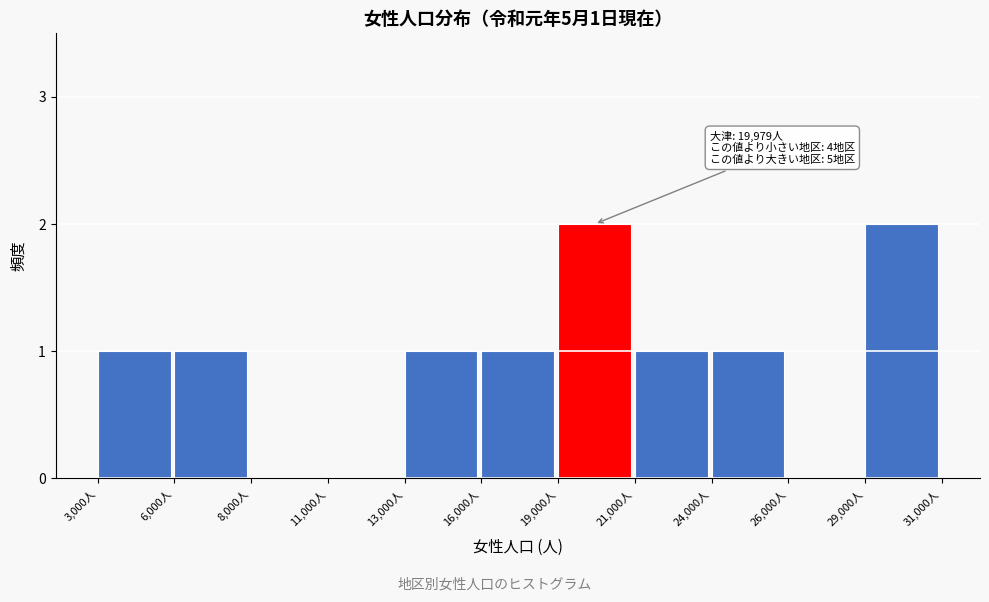

Reading right to left, what are all the values shown in this chart?

29,000人=2	26,000人=0	24,000人=1	21,000人=1	19,000人=2	16,000人=1	13,000人=1	11,000人=0	8,000人=0	6,000人=1	3,000人=1